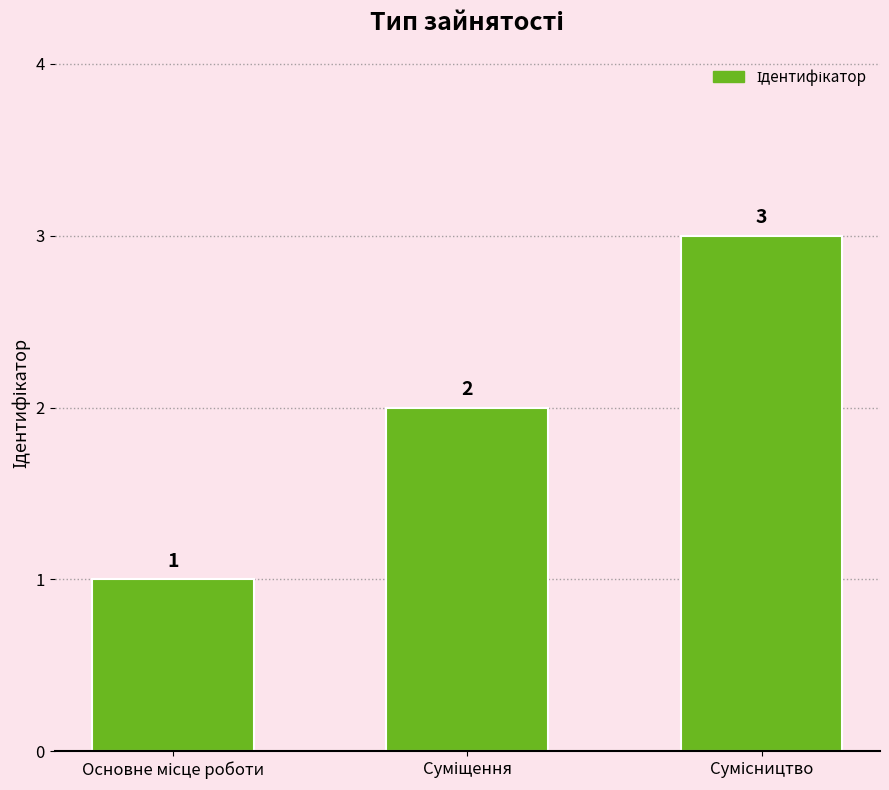

Does the chart contain any negative values?

No